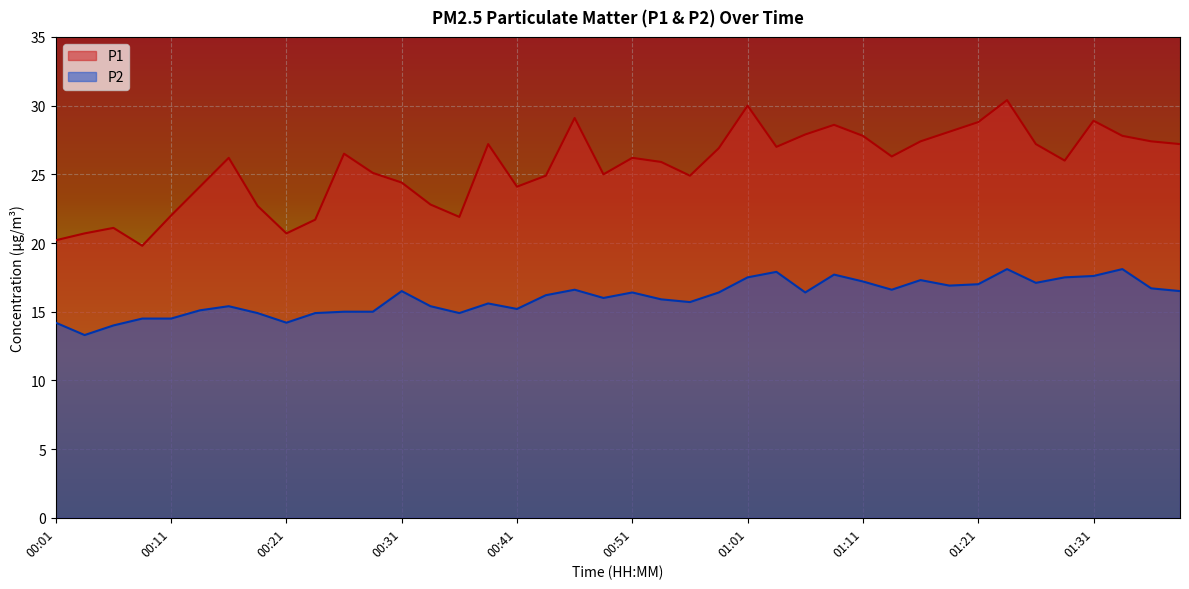

Reading left to right, extract all data points from this chart.

P1: 00:01=20.2	00:04=20.7	00:06=21.1	00:09=19.8	00:11=22.0	00:14=24.1	00:16=26.2	00:19=22.7	00:21=20.7	00:24=21.7	00:26=26.5	00:29=25.1	00:31=24.4	00:34=22.8	00:36=21.9	00:39=27.2	00:41=24.1	00:44=24.9	00:46=29.1	00:49=25.0	00:51=26.2	00:54=25.9	00:56=24.9	00:59=26.9	01:01=30.0	01:04=27.0	01:06=27.9	01:09=28.6	01:11=27.8	01:14=26.3	01:16=27.4	01:19=28.1	01:21=28.8	01:24=30.4	01:26=27.2	01:29=26.0	01:31=28.9	01:34=27.8	01:36=27.4	01:39=27.2
P2: 00:01=14.2	00:04=13.3	00:06=14.0	00:09=14.5	00:11=14.5	00:14=15.1	00:16=15.4	00:19=14.9	00:21=14.2	00:24=14.9	00:26=15.0	00:29=15.0	00:31=16.5	00:34=15.4	00:36=14.9	00:39=15.6	00:41=15.2	00:44=16.2	00:46=16.6	00:49=16.0	00:51=16.4	00:54=15.9	00:56=15.7	00:59=16.4	01:01=17.5	01:04=17.9	01:06=16.4	01:09=17.7	01:11=17.2	01:14=16.6	01:16=17.3	01:19=16.9	01:21=17.0	01:24=18.1	01:26=17.1	01:29=17.5	01:31=17.6	01:34=18.1	01:36=16.7	01:39=16.5